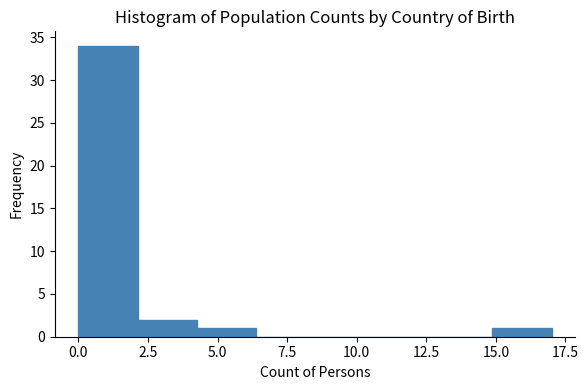

Reading left to right, transcribe this chart: for each bar, give the range it covers on the x-axis and its height. Neither the bar edges nor the heights are printed on the chart, so give them approximately, as read against the axes.

0.0 to 2.0: 34
2.0 to 4.5: 2
4.5 to 6.5: 1
6.5 to 8.5: 0
8.5 to 10.5: 0
10.5 to 13.0: 0
13.0 to 15.0: 0
15.0 to 17.0: 1